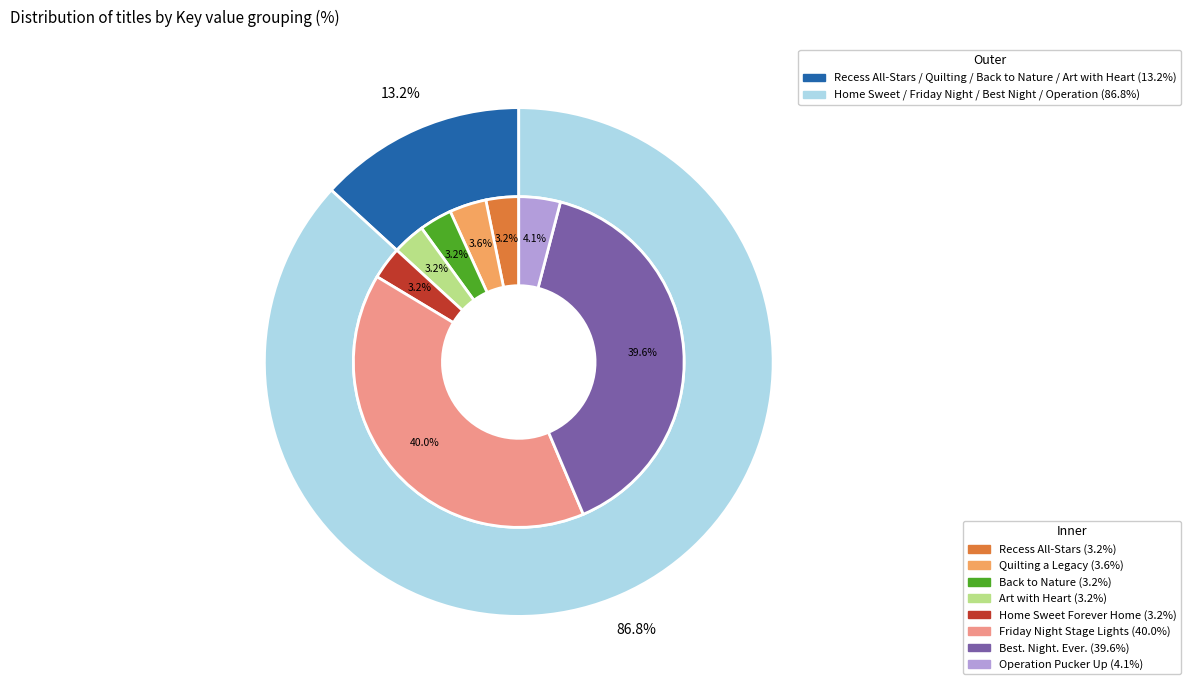

Is there any slice that represents more than half of the pie?

No